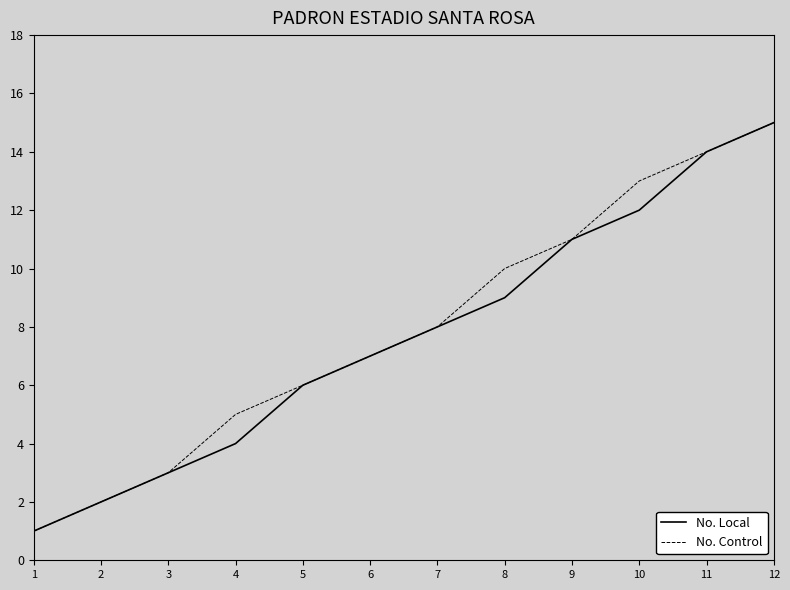

What is the sum of the No. Local values at 2 and 12?

17